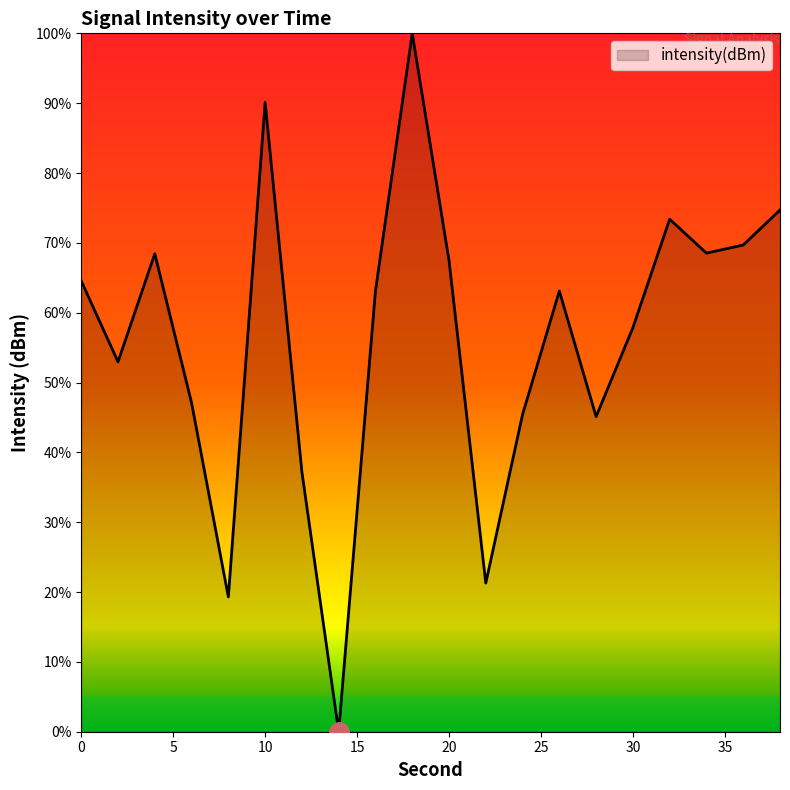

What is the difference between the maximum and minimum values?

100.0